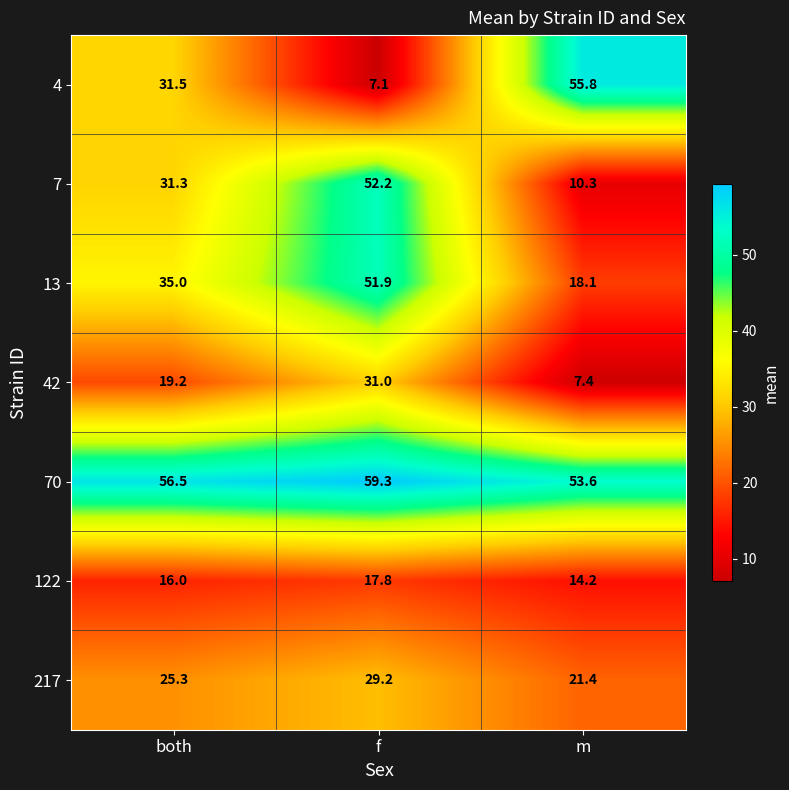

Reading right to left, extract all data points from this chart.

4: 55.8	7.1	31.5
7: 10.3	52.2	31.3
13: 18.1	51.9	35.0
42: 7.4	31.0	19.2
70: 53.6	59.3	56.5
122: 14.2	17.8	16.0
217: 21.4	29.2	25.3